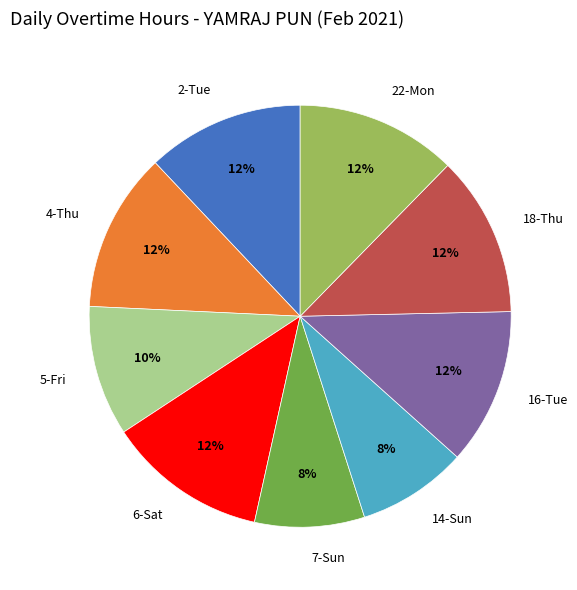

To the nearest percent, what is the average slice percentage?

11%